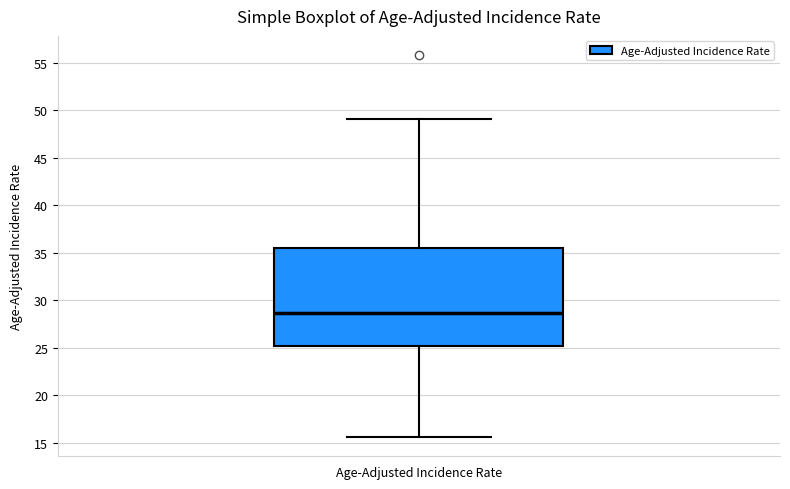

Transcribe this box plot: give where the median line is, the range the box spans, and where the two whiskers end, as read against the y-axis. The values are not printed on the chart, so give them approximately, as read against the axis.

median 28.5, box 25.0 to 35.5, whiskers 15.5 to 49.0